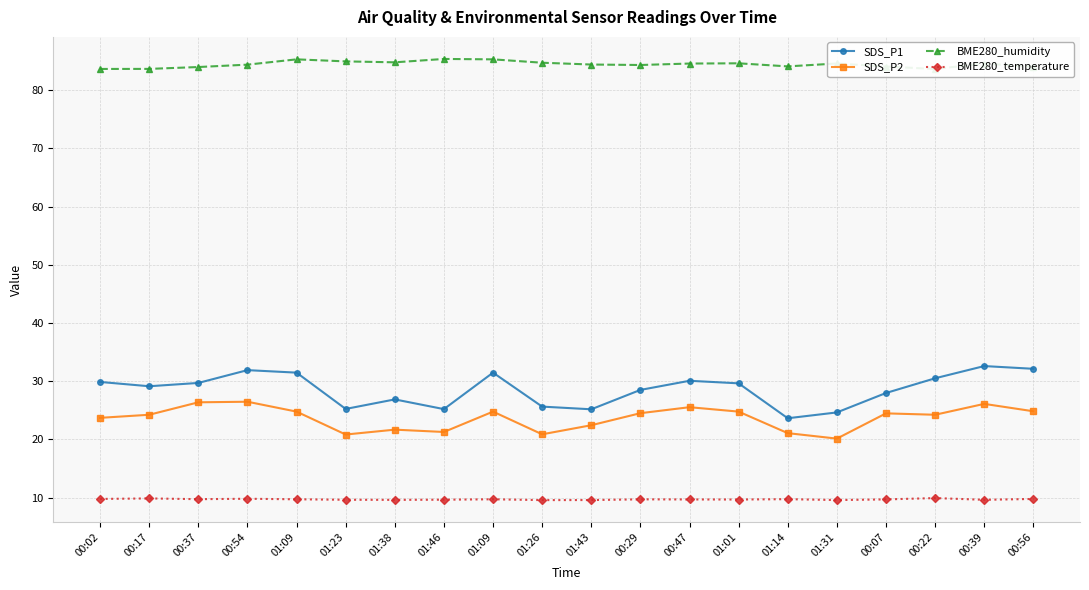

What is the smallest value displayed?

9.6